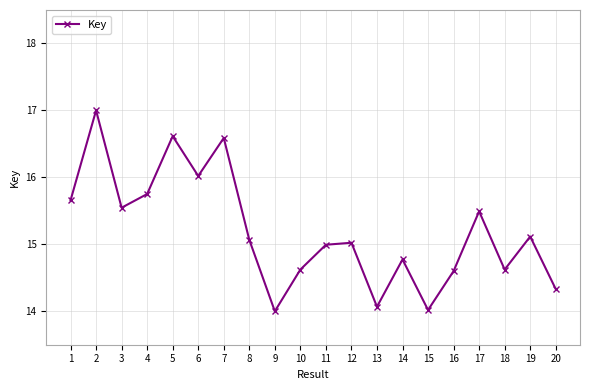

What is the value of the 11th point from the left?

15.0